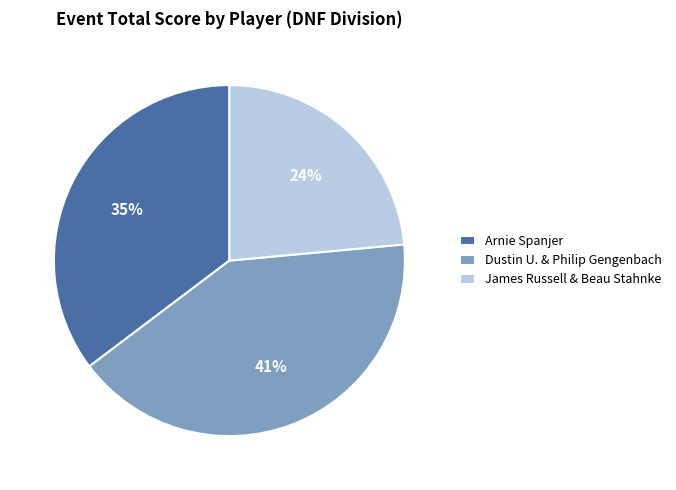

Is it true that James Russell & Beau Stahnke is 9% of the pie?

False